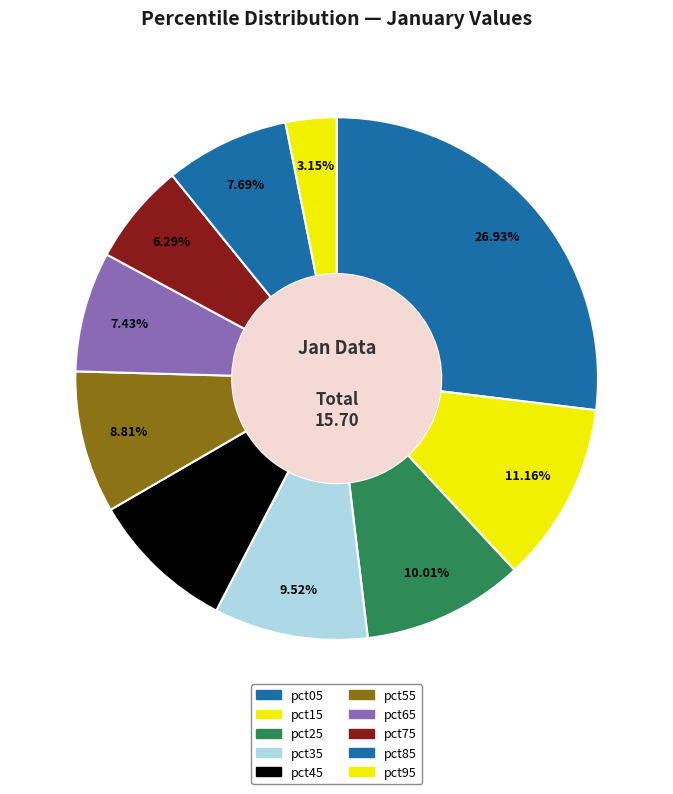

Approximately how many times larger is the value at pct95 compared to pct45?

0.3